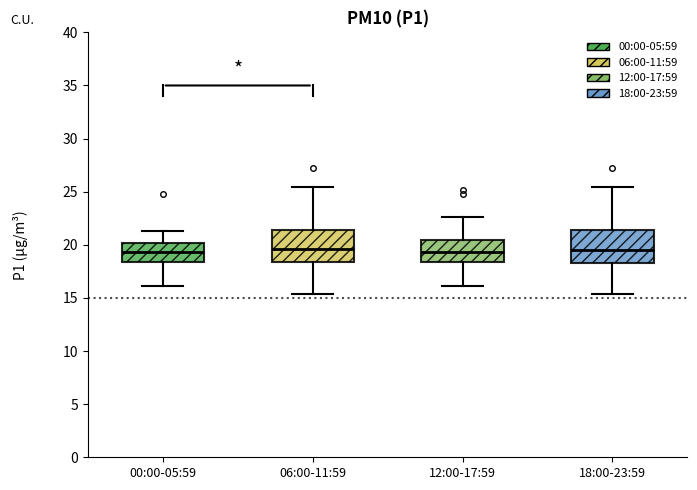

Reading left to right, transcribe this box plot: for each box, give where its median line is, the range the box spans, and where its two whiskers end, as read against the y-axis. The values are not printed on the chart, so give them approximately, as read against the axis.

00:00-05:59: median 19.5, box 18.5 to 20.0, whiskers 16.0 to 21.5
06:00-11:59: median 19.5, box 18.5 to 21.5, whiskers 15.5 to 25.5
12:00-17:59: median 19.5, box 18.5 to 20.5, whiskers 16.0 to 22.5
18:00-23:59: median 19.5, box 18.5 to 21.5, whiskers 15.5 to 25.5